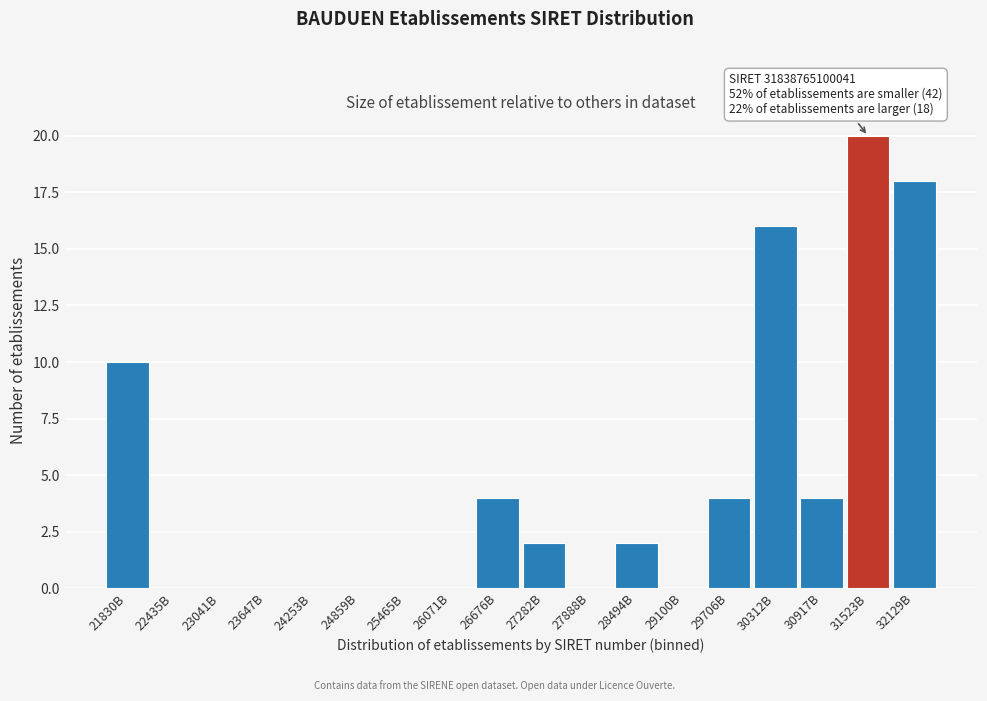

Reading left to right, list all the values displayed in this chart.

21830B=10	22435B=0	23041B=0	23647B=0	24253B=0	24859B=0	25465B=0	26071B=0	26676B=4	27282B=2	27888B=0	28494B=2	29100B=0	29706B=4	30312B=16	30917B=4	31523B=20	32129B=18